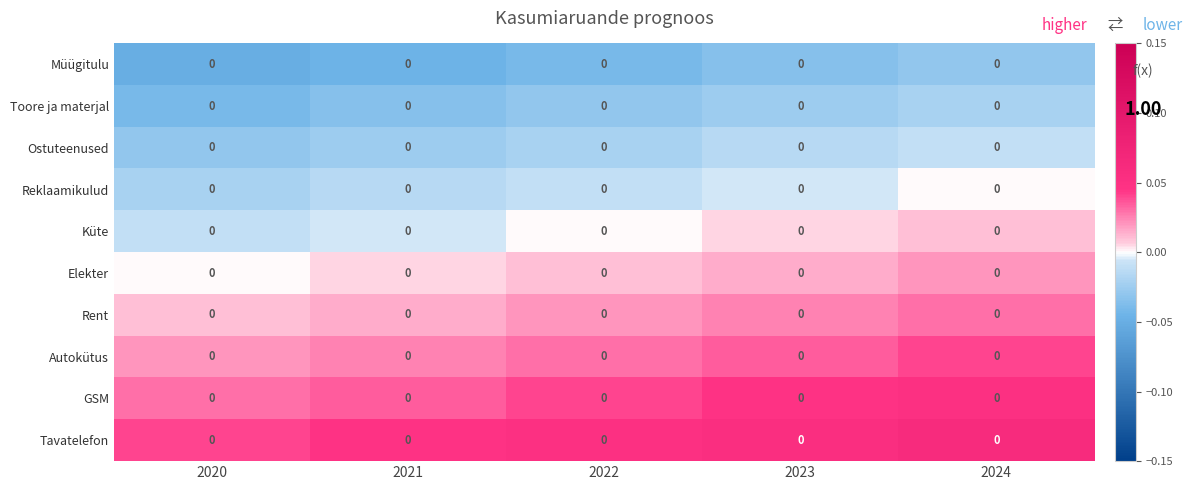

The Müügitulu series shows -0.1 at 2021. True or false?

False